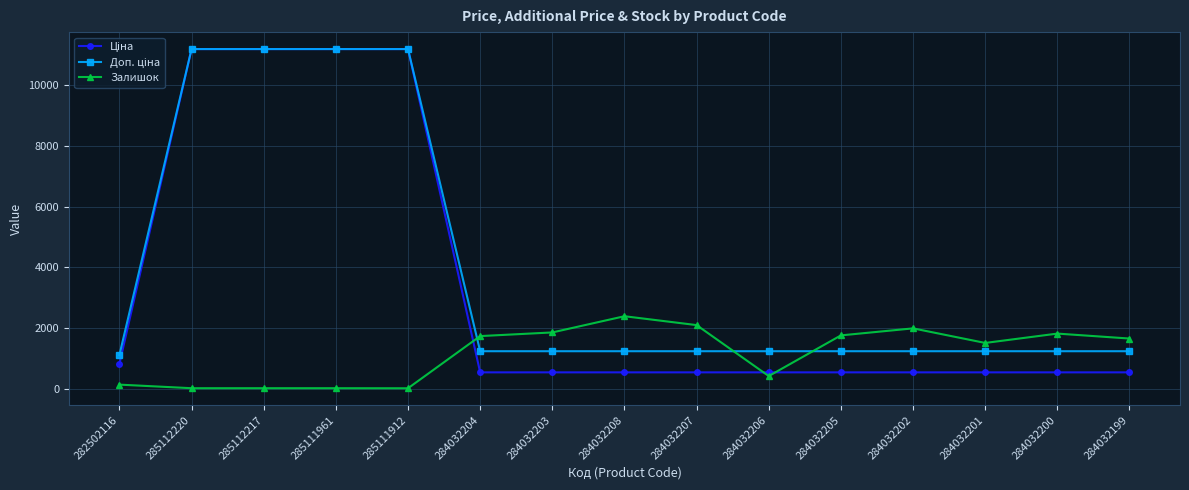

What is the label of the 13th point from the left?

284032201